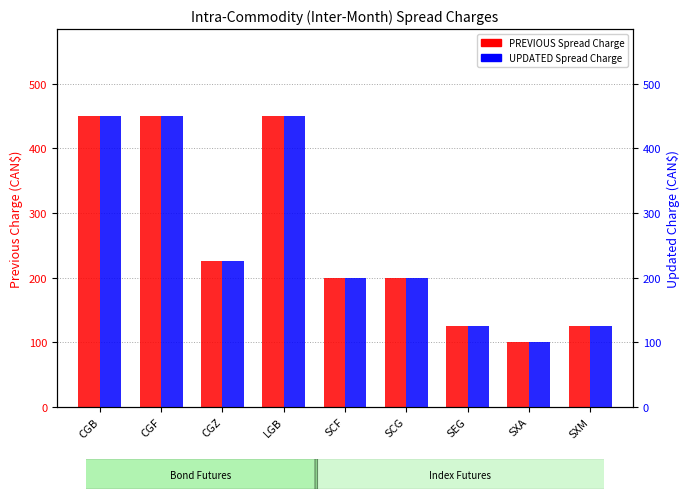

The PREVIOUS Spread Charge series shows 200 at SCG. True or false?

True